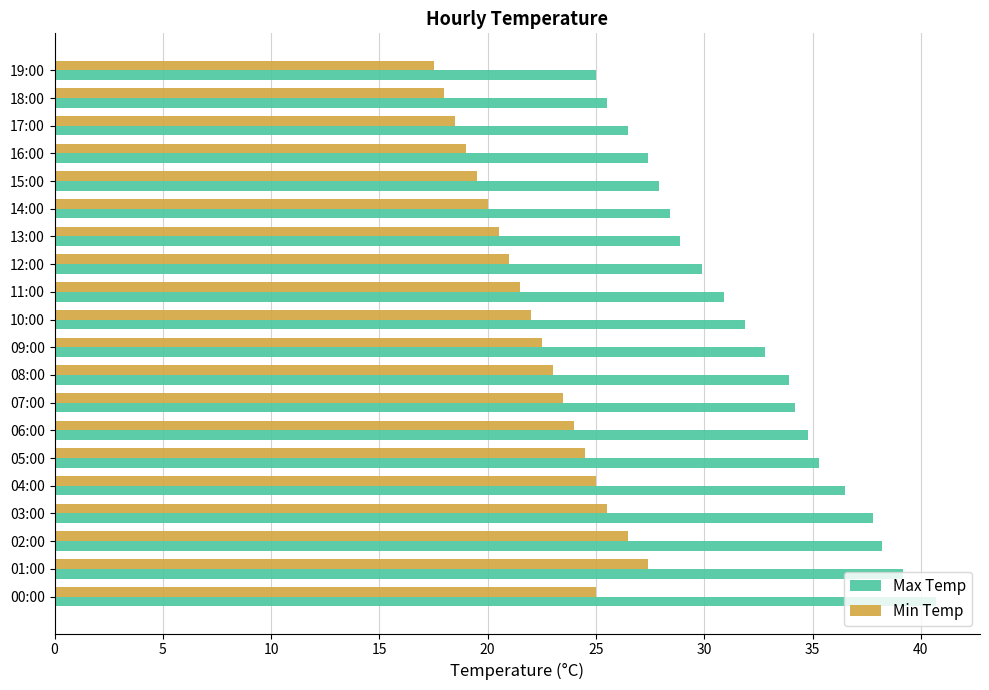

Is it true that Min Temp equals 22.5 at 09:00?

True